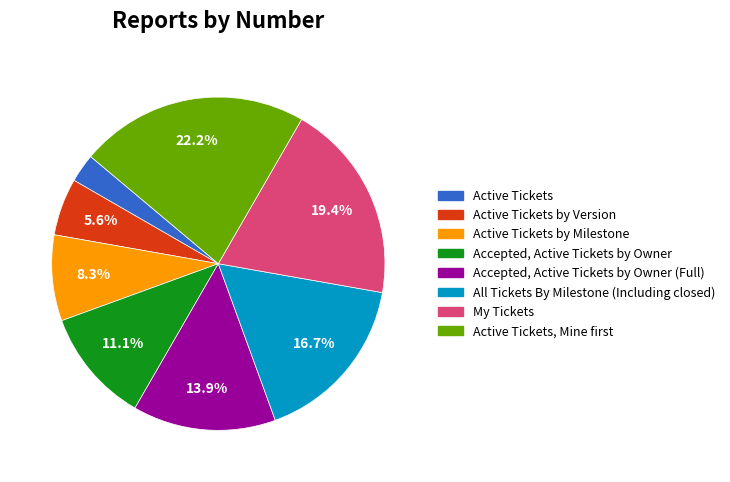

Is there a majority slice in this chart?

No